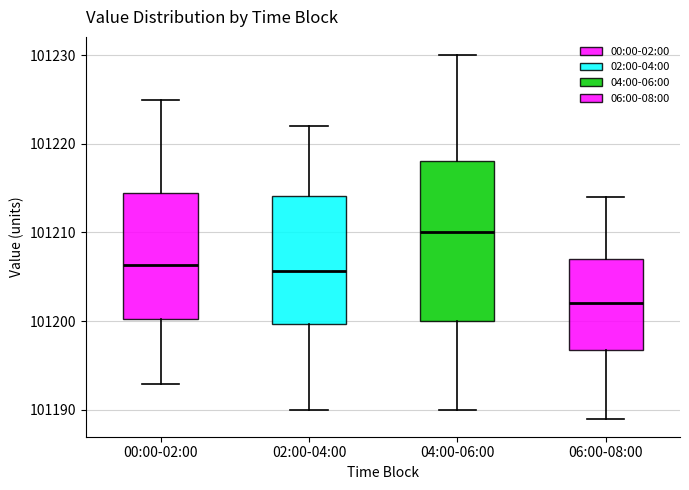

Where is the lower edge of the box for 04:00-06:00 on the y-axis? The values are not printed on the chart, so give them approximately, as read against the axis.

101200